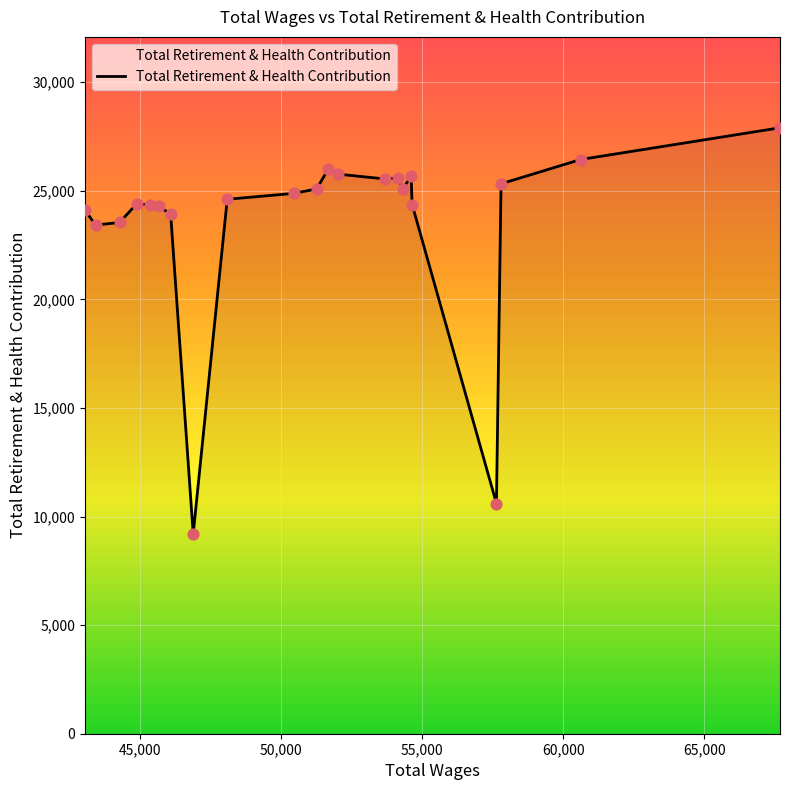

What is the greatest value displayed?

27904